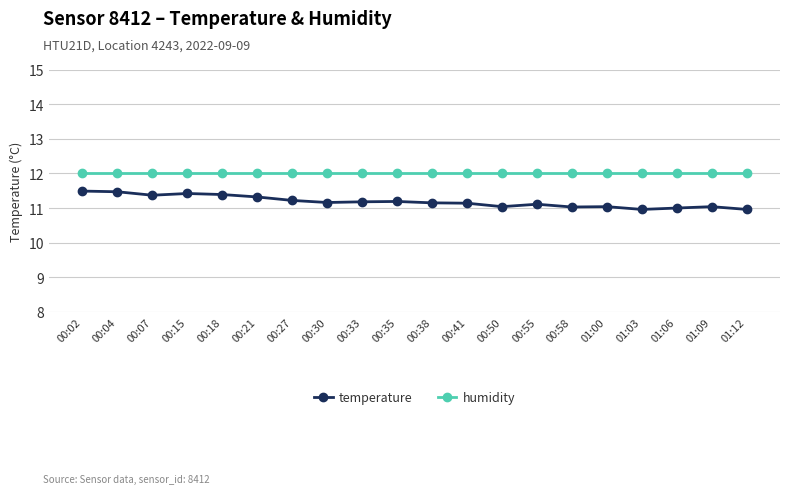

What position from the left is 00:27?

7